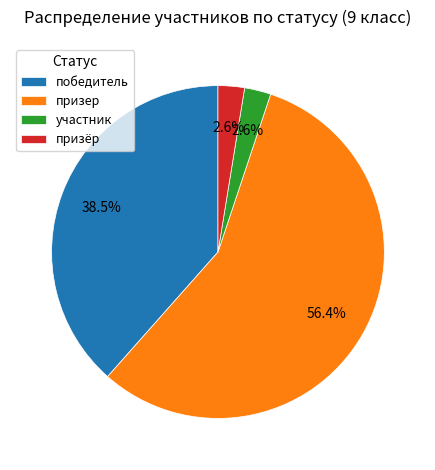

Count the number of slices in the pie.

4